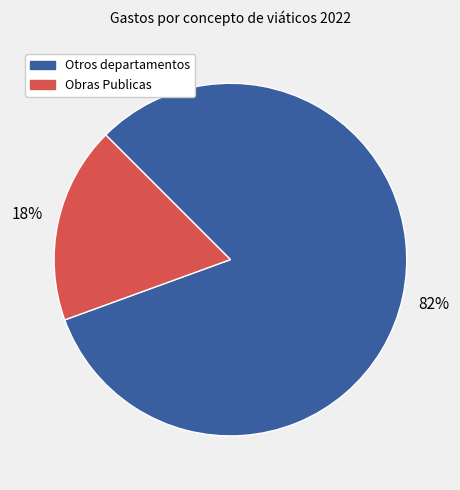

Does any single category account for the majority?

Yes